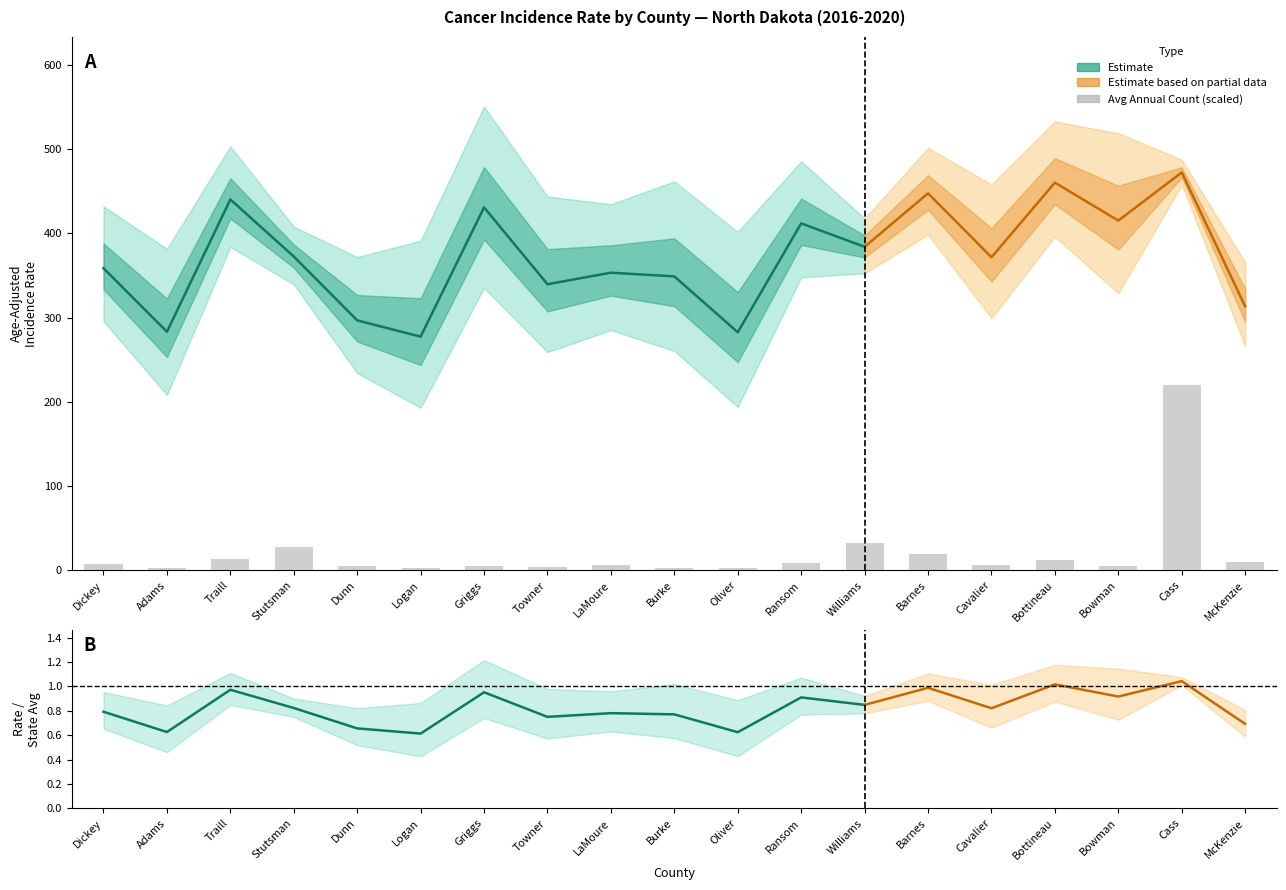

What is the label of the 11th bar from the right?

LaMoure